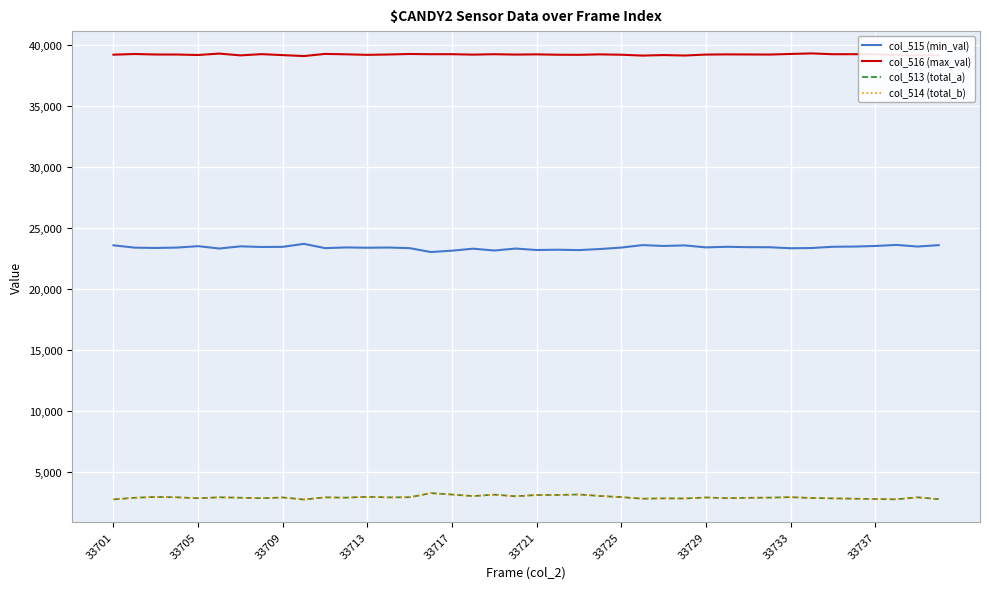

What is the greatest value displayed?

39305